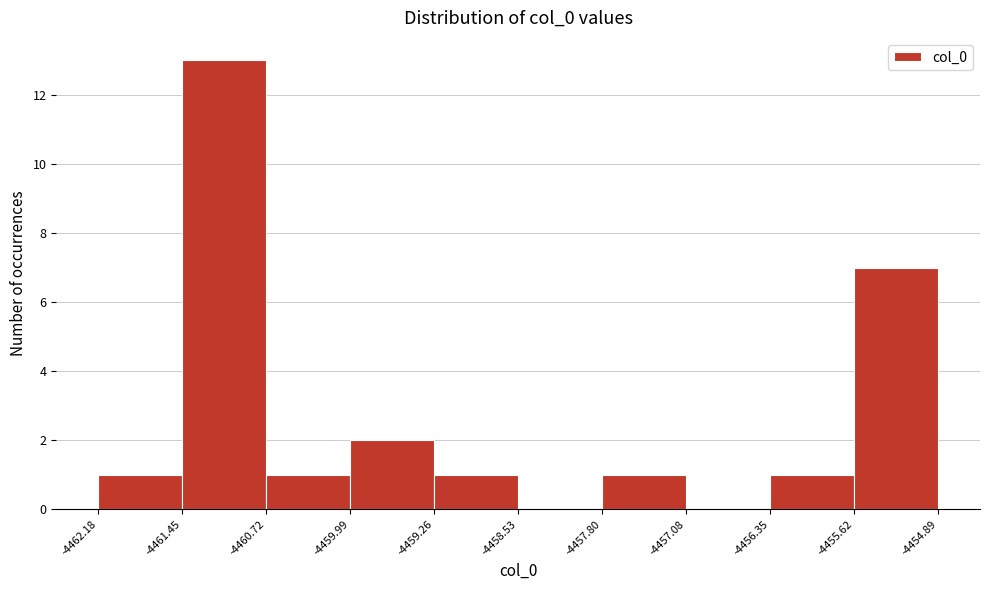

Over which range of the x-axis is the bar tallest?

-4461.45 to -4460.72